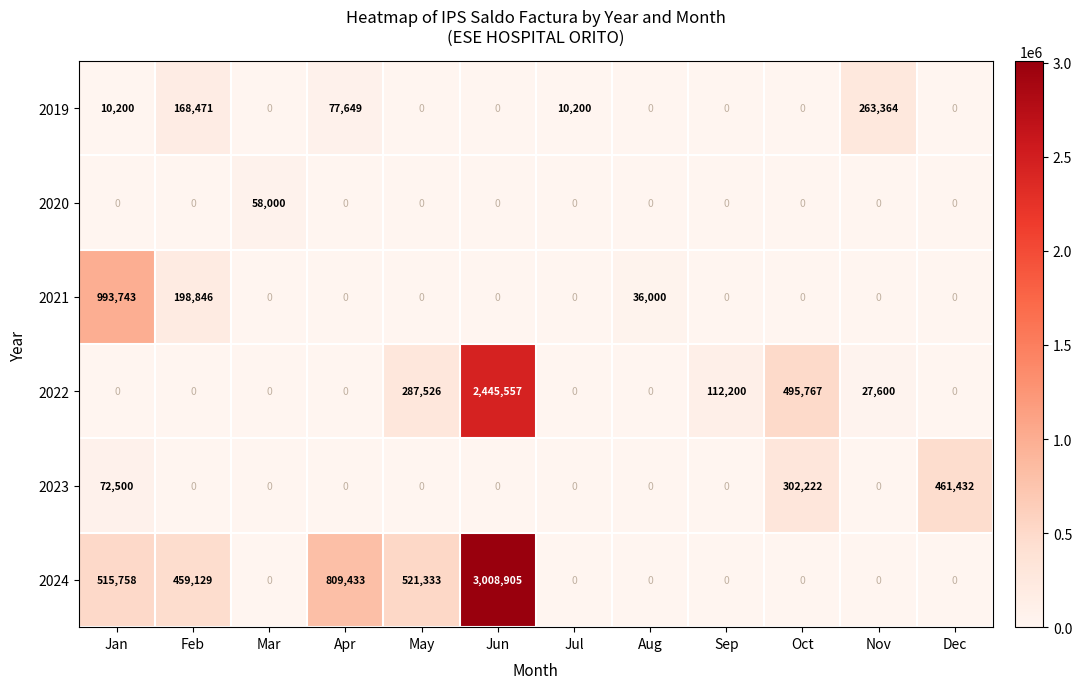

What is the difference between the maximum and minimum values in the 2020 series?

58000